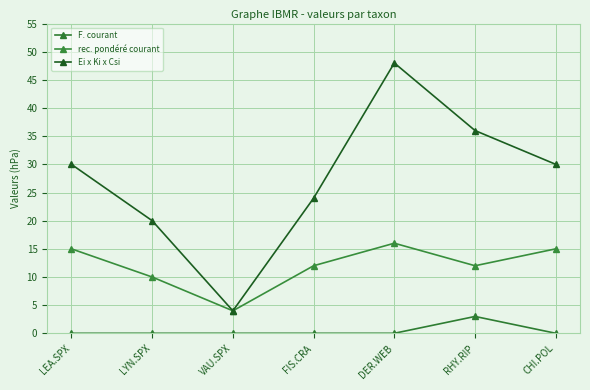

How many values in the Ei x Ki x Csi series are below 30?

3